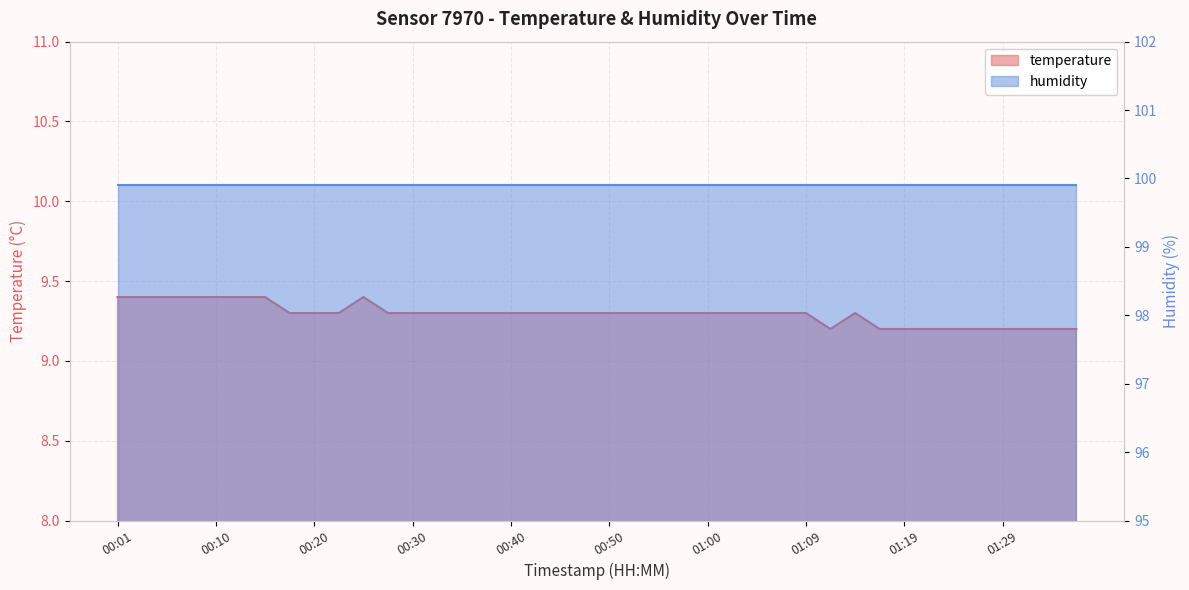

What is the approximate value at 00:47?

9.3